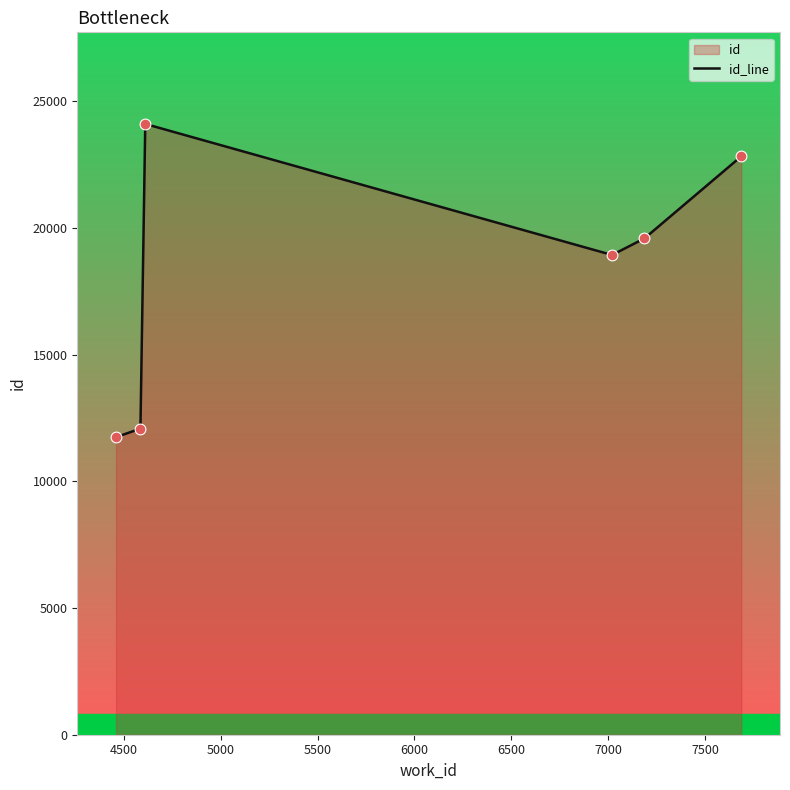

What is the maximum value shown in the chart?

24105